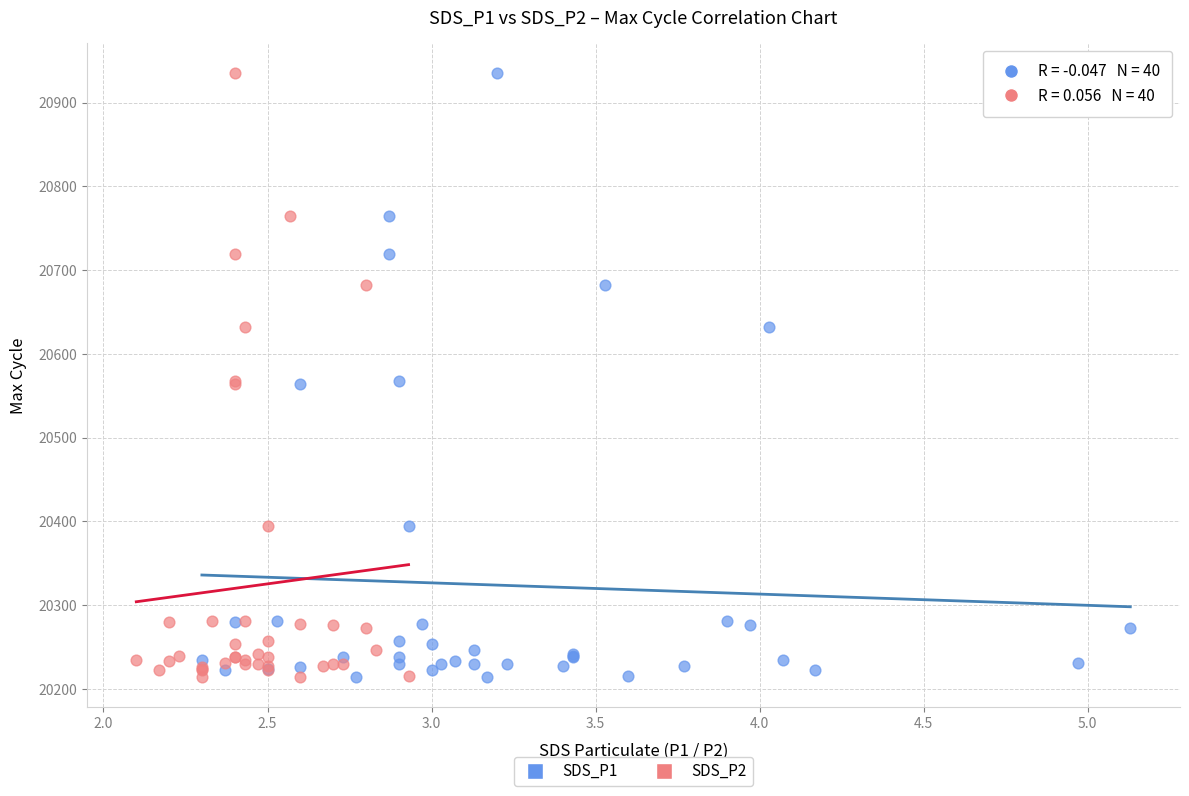

What are all the series names shown in the legend?

SDS_P1, SDS_P2